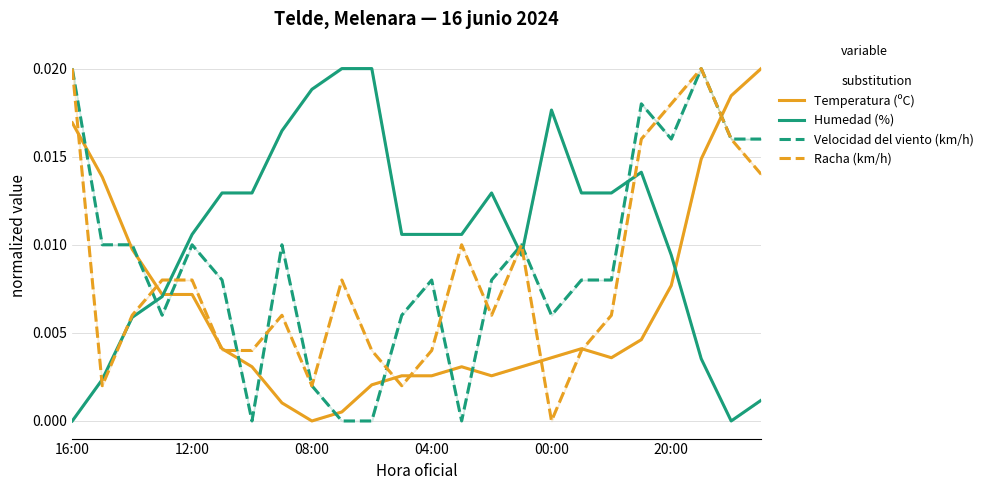

After their last crossing, which series has the higher values: Velocidad del viento (km/h) or Temperatura (ºC)?

Temperatura (ºC)